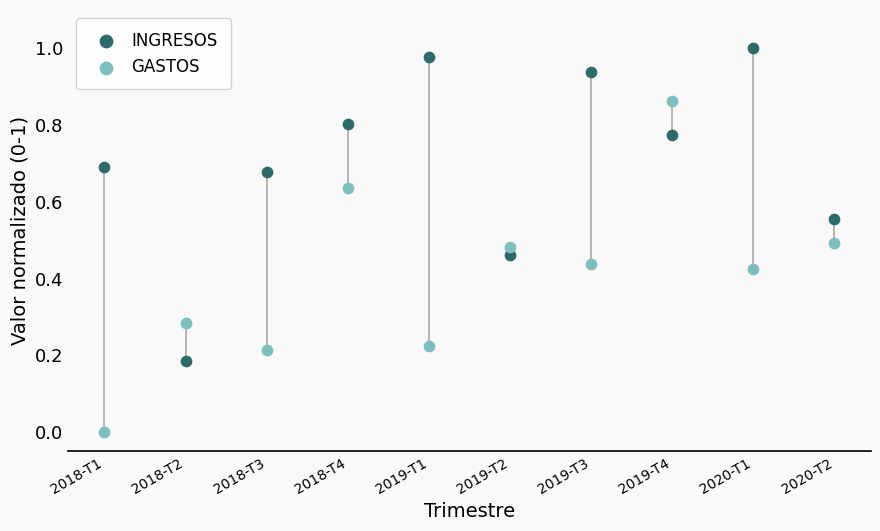

Which series reaches the maximum Y coordinate?

INGRESOS